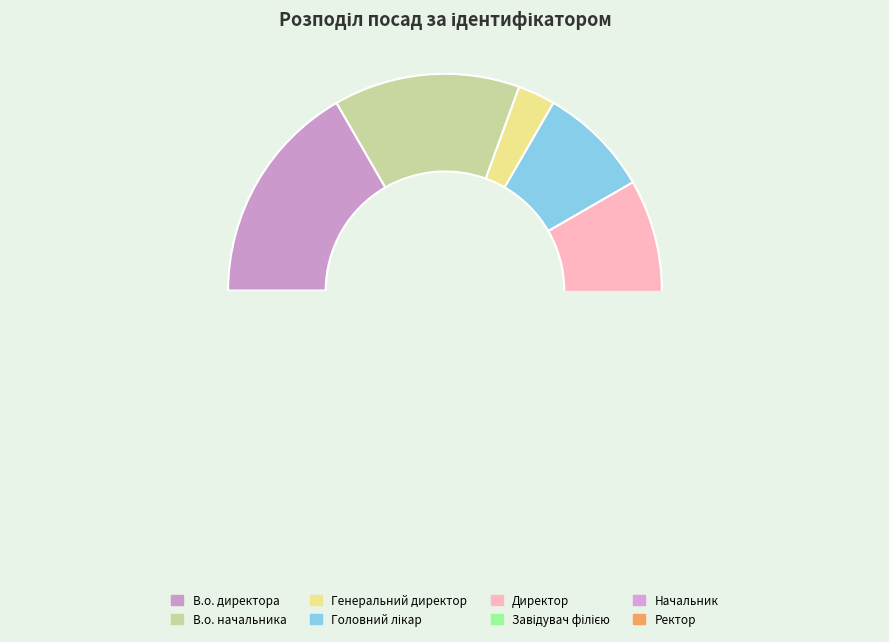

Approximately how many times larger is the value at Генеральний директор compared to В.о. начальника?

0.2